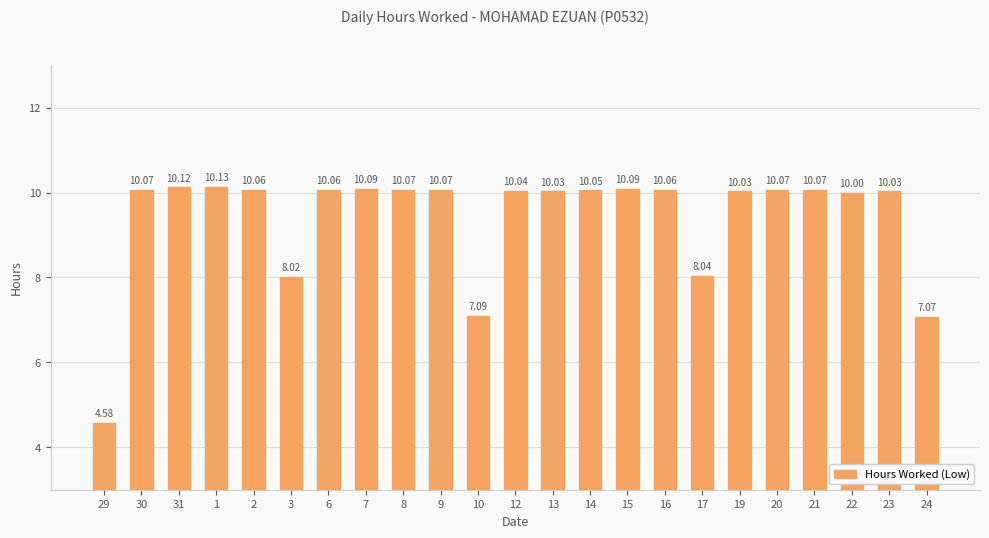

What is the difference between the second highest and minimum values?

5.5